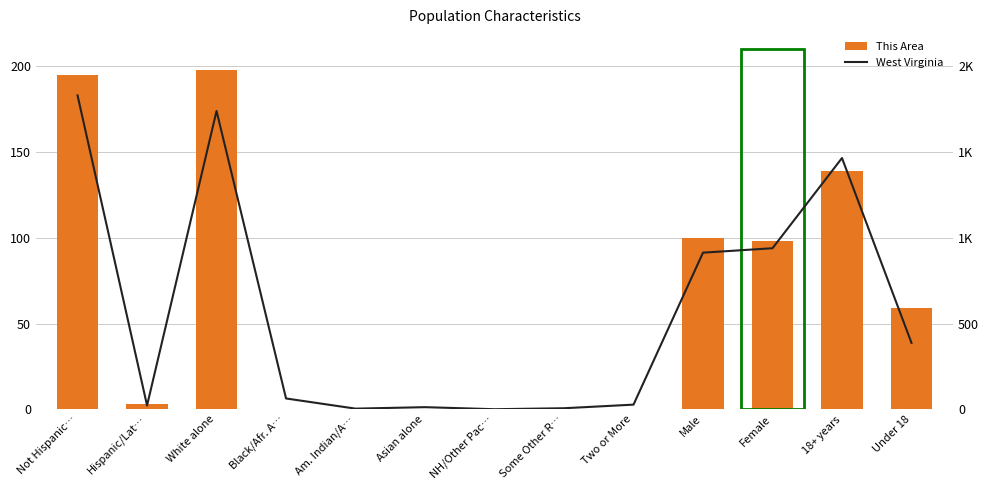

The This Area series shows 98.0 at Female. True or false?

True